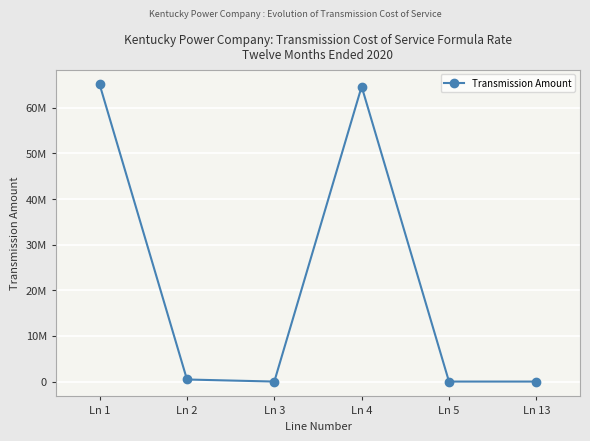

What is the change in value from Ln 4 to Ln 5?

-64651190.3